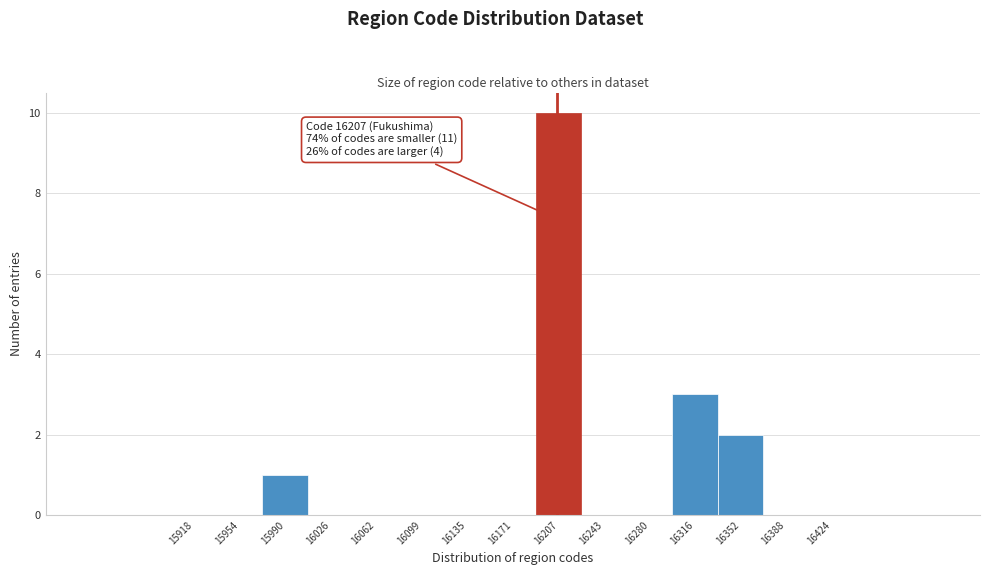

Which range on the x-axis has the tallest bar?

16190 to 16225